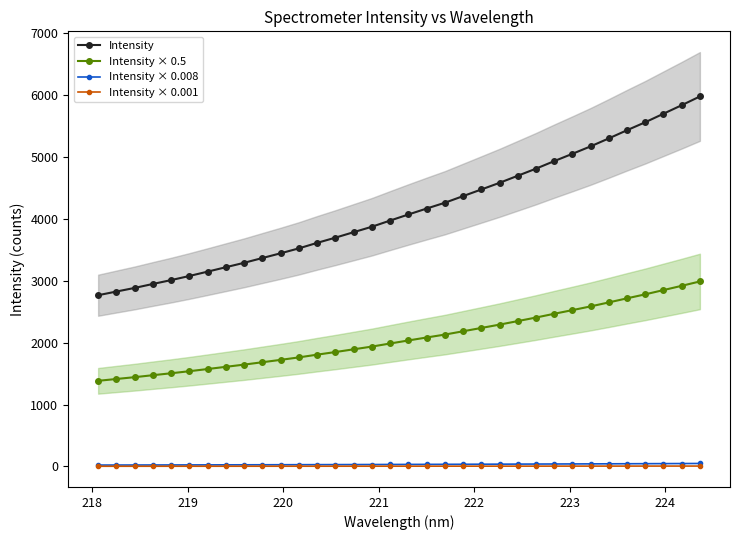

What is the value of the Intensity × 0.008 point at the 32nd from the left?

45.6